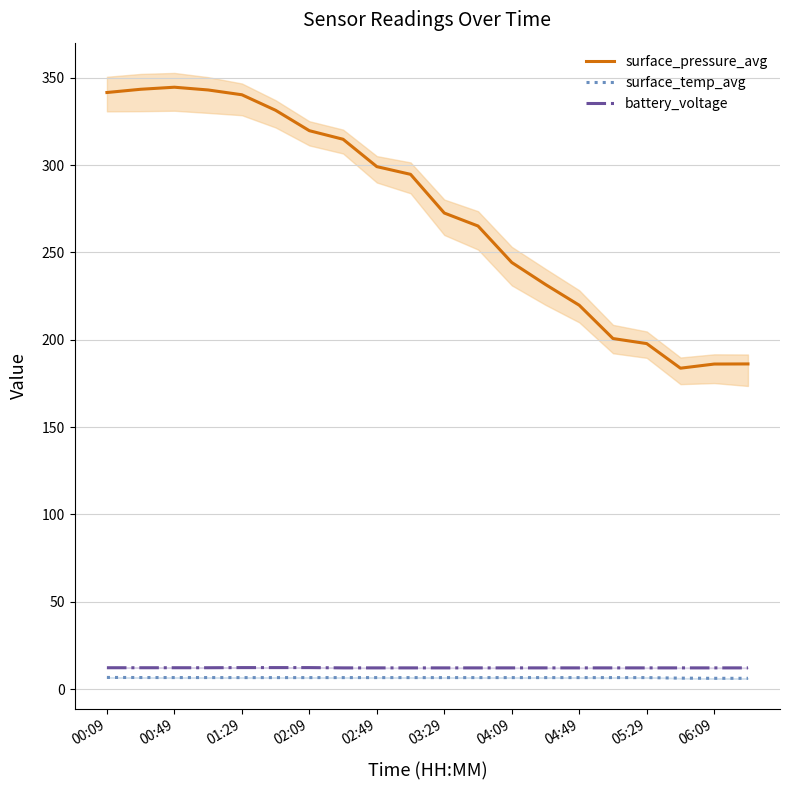

What is the maximum value shown in the chart?

344.6